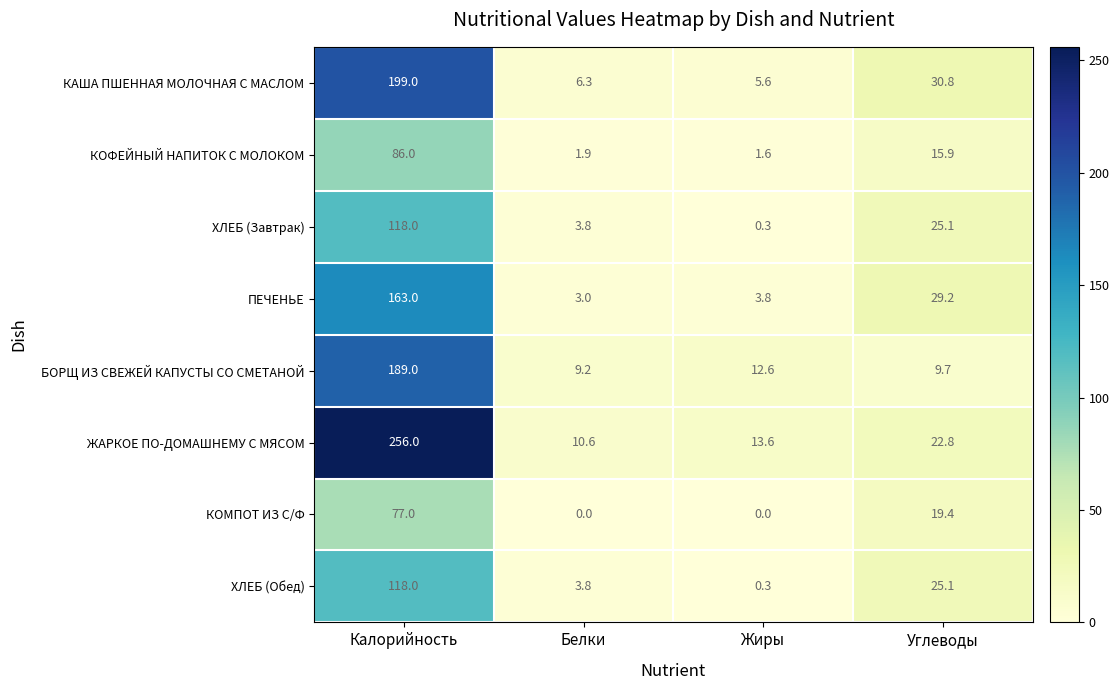

Where does the БОРЩ ИЗ СВЕЖЕЙ КАПУСТЫ СО СМЕТАНОЙ series first go above 12?

Калорийность